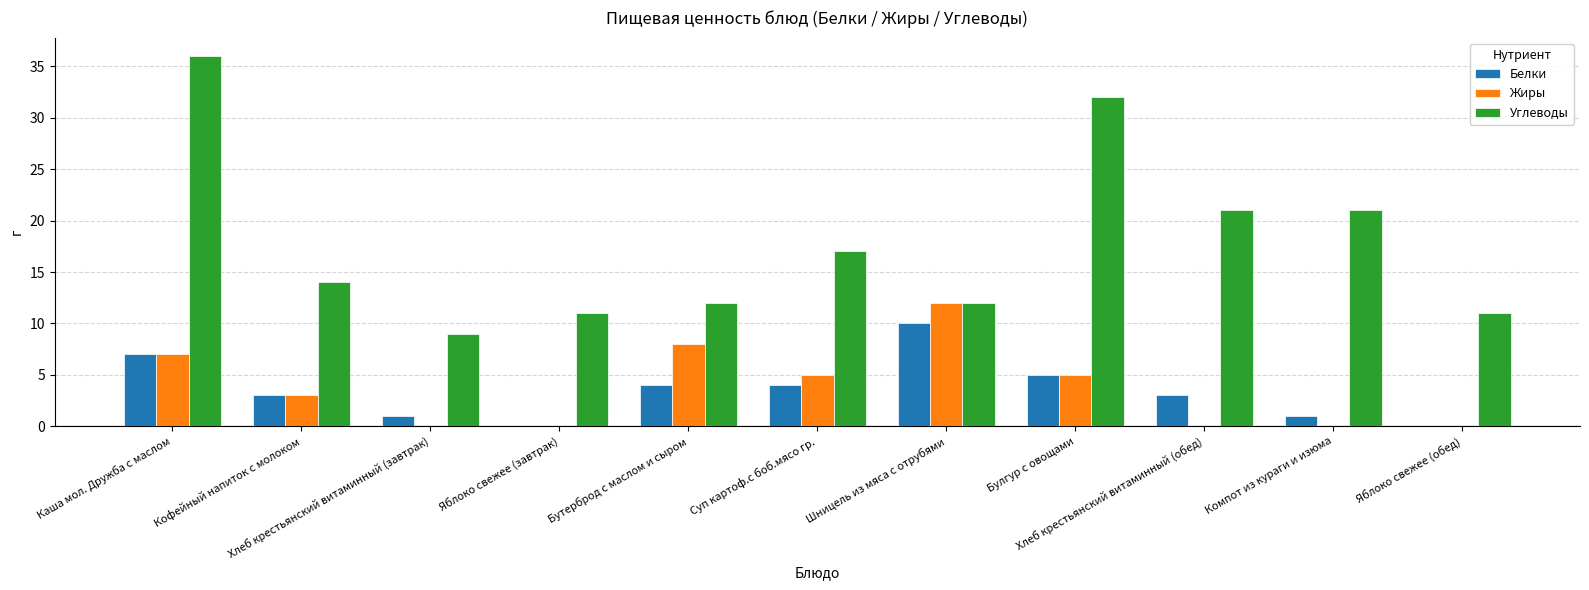

Which series changed the most between Шницель из мяса с отрубями and Компот из кураги и изюма?

Жиры